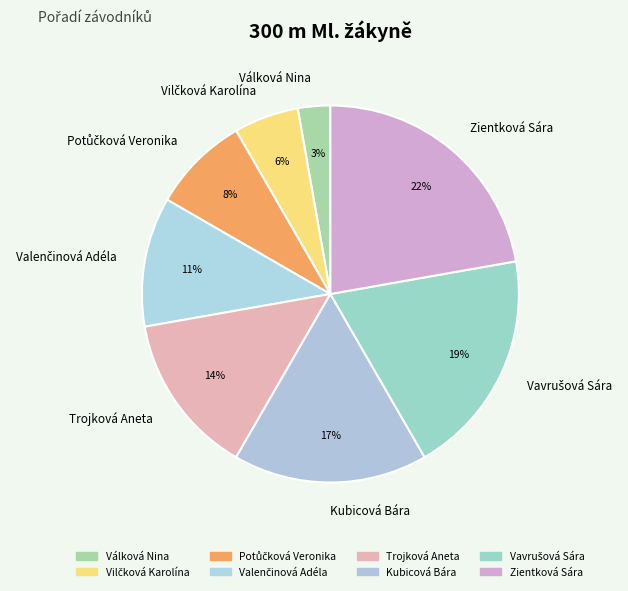

The Kubicová Bára slice represents 7% of the pie. True or false?

False